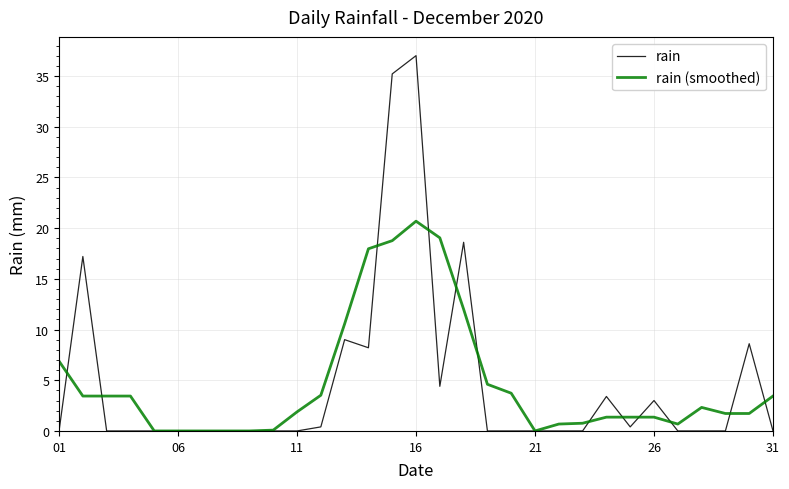

What is the maximum value for rain (smoothed)?

20.7